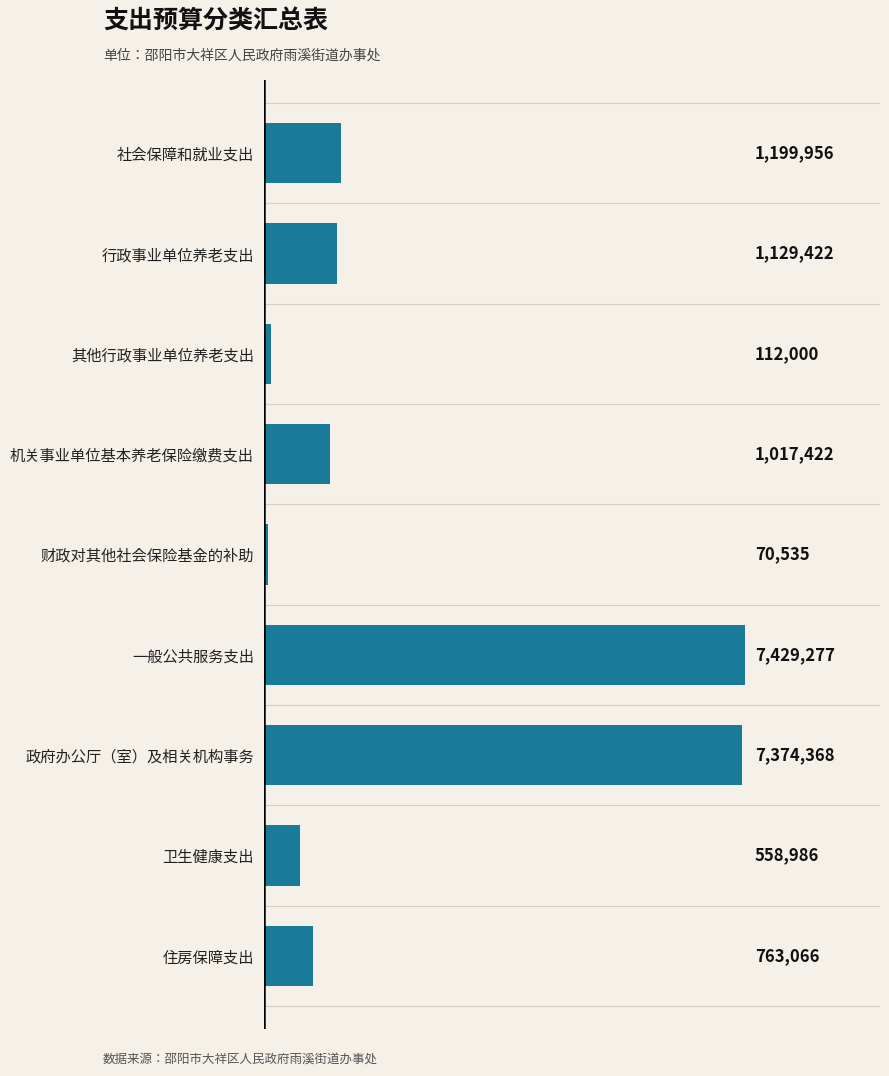

Rank the categories by value from highest to lowest.

一般公共服务支出, 政府办公厅（室）及相关机构事务, 社会保障和就业支出, 行政事业单位养老支出, 机关事业单位基本养老保险缴费支出, 住房保障支出, 卫生健康支出, 其他行政事业单位养老支出, 财政对其他社会保险基金的补助